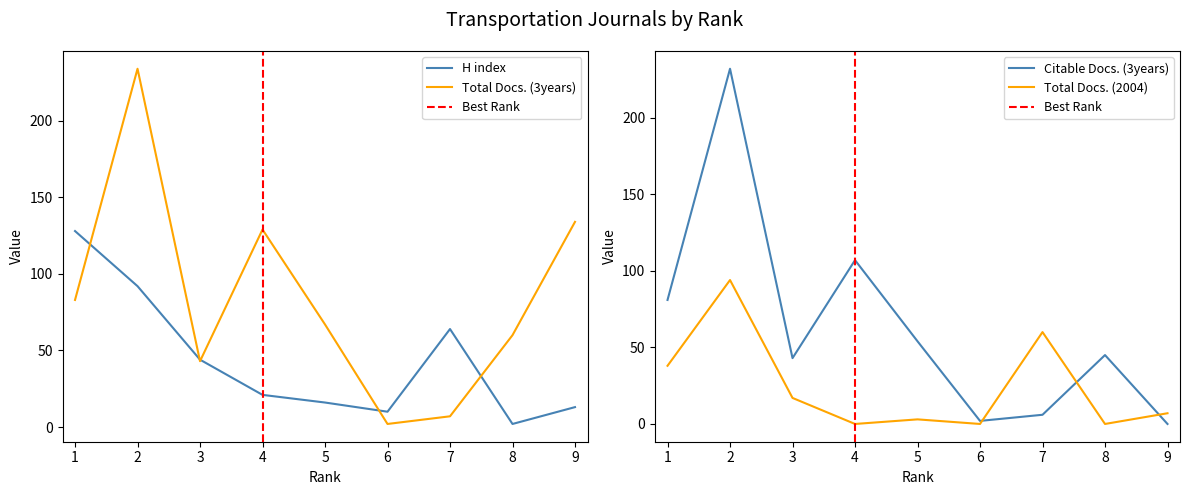

What is the highest value of the H index series?

128